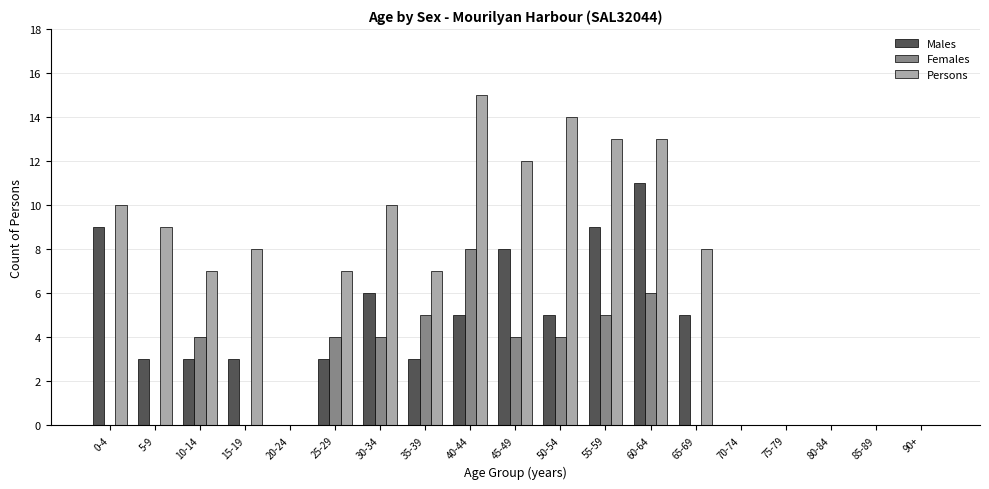

At which category is the sum across all series the highest?

60-64